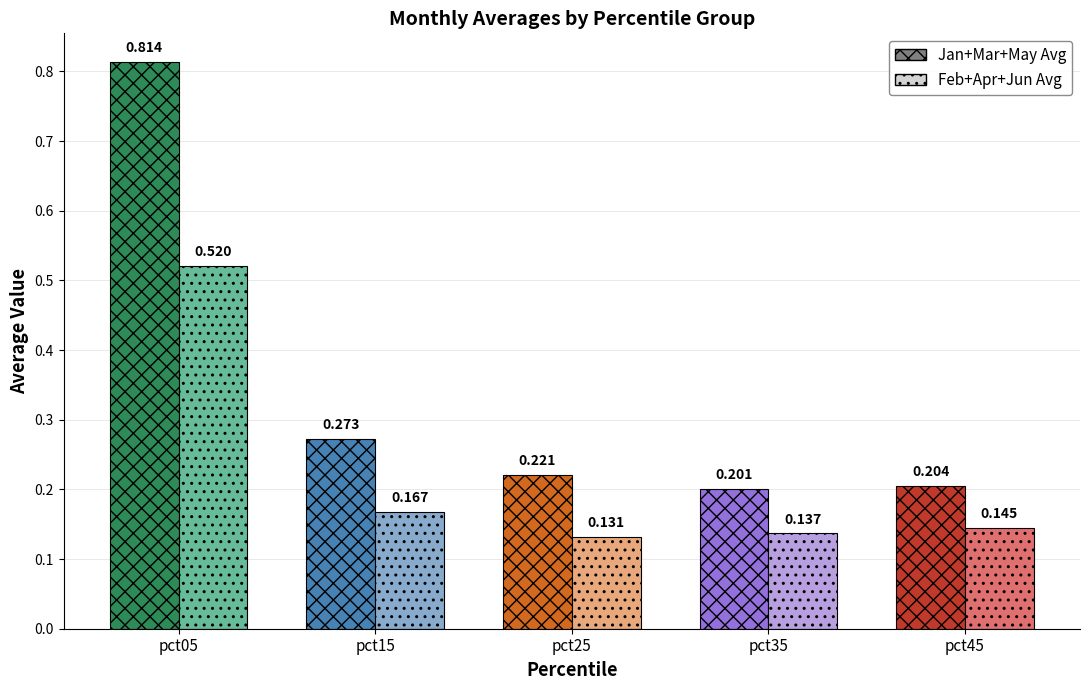

Rank the series by their average value, from highest to lowest.

Jan+Mar+May Avg, Feb+Apr+Jun Avg